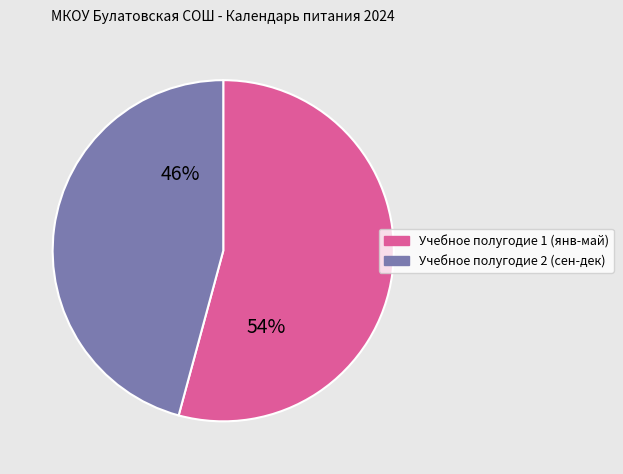

To the nearest percent, what is the difference between the largest and smallest slice percentages?

8%